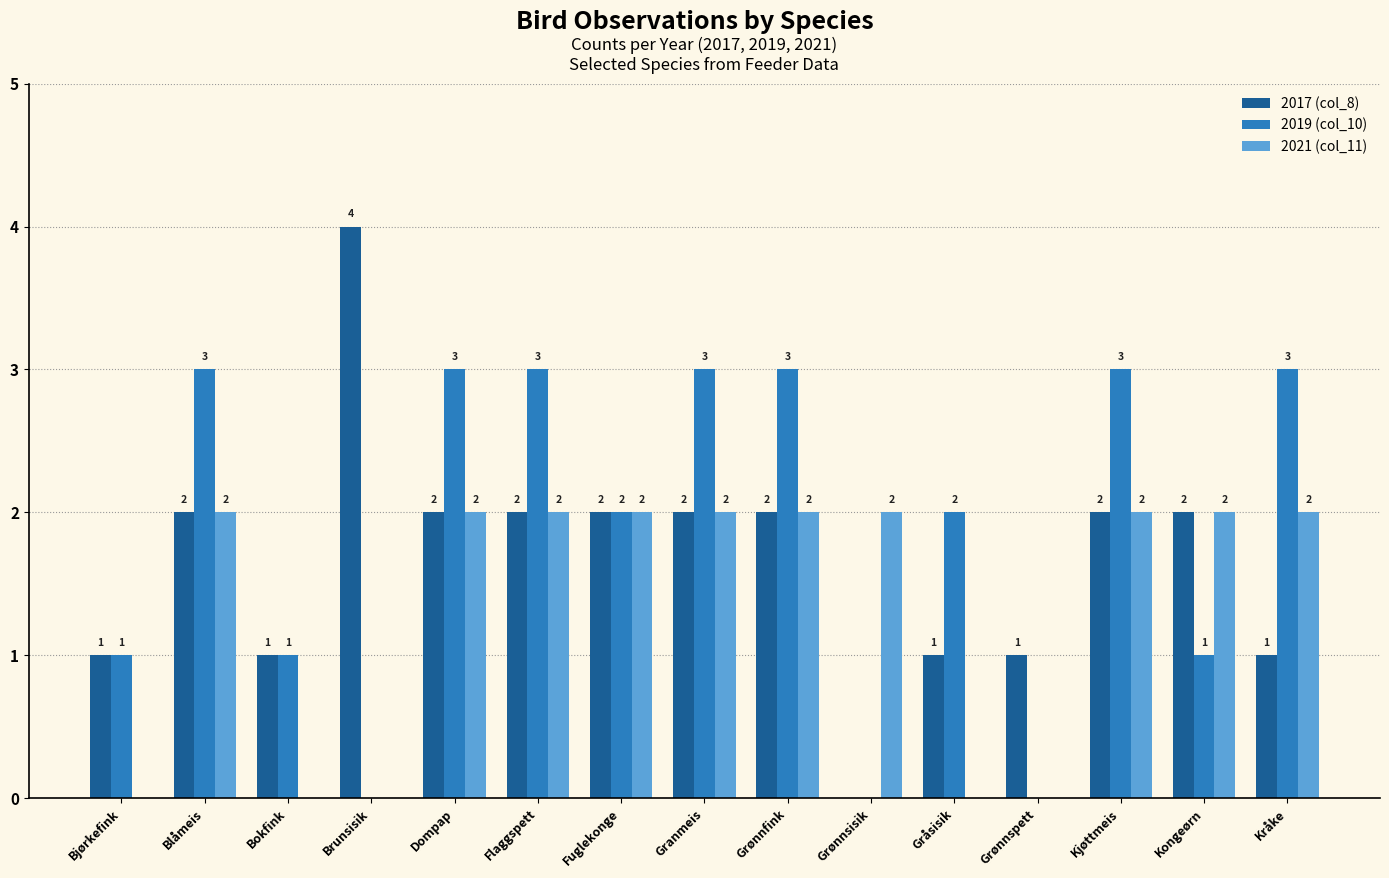

The 2019 (col_10) series shows 2 at Fuglekonge. True or false?

True